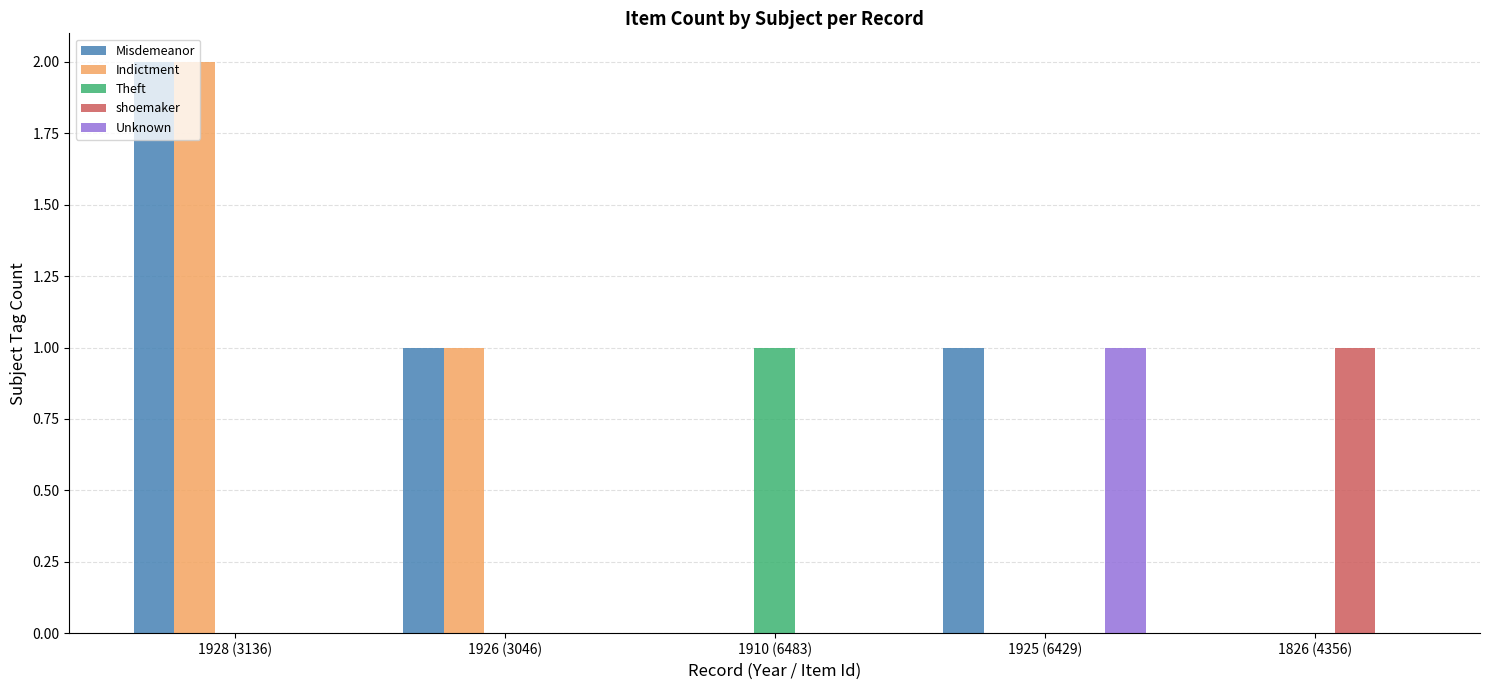

What is the sum of all Indictment values?

3